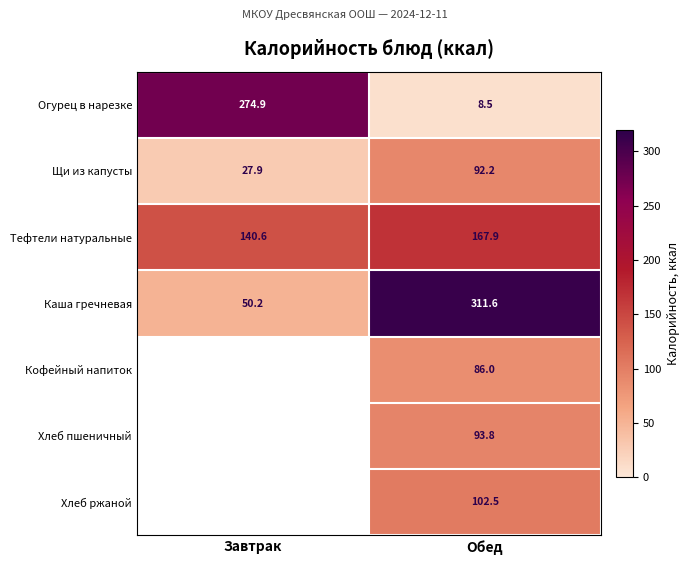

What is the difference between the Тефтели натуральные values at Обед and Завтрак?

27.3